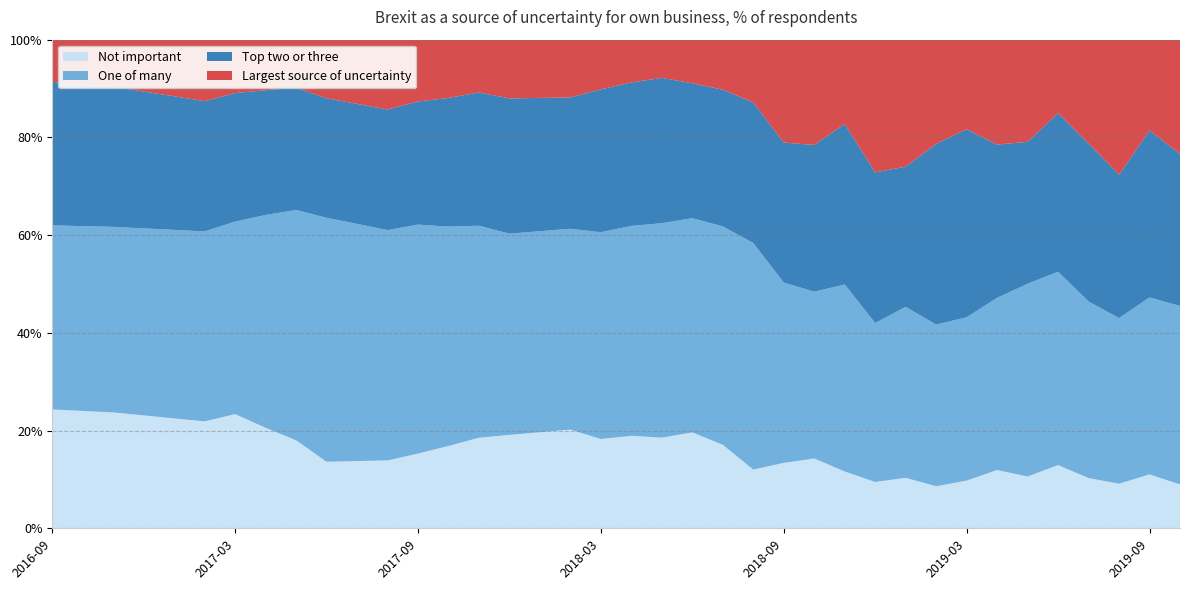

Reading left to right, what are all the values shown in this chart?

Not important: 2016-09=24.3	2016-10=24.0	2016-11=23.7	2016-12=23.1	2017-01=22.5	2017-02=21.9	2017-03=23.4	2017-04=20.6	2017-05=18.0	2017-06=13.6	2017-07=13.8	2017-08=13.9	2017-09=15.3	2017-10=16.9	2017-11=18.5	2017-12=19.1	2018-01=19.7	2018-02=20.2	2018-03=18.3	2018-04=18.9	2018-05=18.6	2018-06=19.6	2018-07=17.1	2018-08=12.0	2018-09=13.4	2018-10=14.3	2018-11=11.6	2018-12=9.5	2019-01=10.3	2019-02=8.6	2019-03=9.8	2019-04=11.9	2019-05=10.6	2019-06=12.9	2019-07=10.3	2019-08=9.1	2019-09=11.0	2019-10=9.0
One of many: 2016-09=37.7	2016-10=37.8	2016-11=38.0	2016-12=38.3	2017-01=38.6	2017-02=38.9	2017-03=39.4	2017-04=43.5	2017-05=47.1	2017-06=49.9	2017-07=48.5	2017-08=47.1	2017-09=46.9	2017-10=44.9	2017-11=43.4	2017-12=41.2	2018-01=41.1	2018-02=41.1	2018-03=42.3	2018-04=43.0	2018-05=43.9	2018-06=43.9	2018-07=44.7	2018-08=46.4	2018-09=36.9	2018-10=34.1	2018-11=38.3	2018-12=32.5	2019-01=35.0	2019-02=33.1	2019-03=33.4	2019-04=35.2	2019-05=39.5	2019-06=39.6	2019-07=36.1	2019-08=33.9	2019-09=36.2	2019-10=36.5
Top two or three: 2016-09=29.4	2016-10=29.0	2016-11=28.7	2016-12=28.0	2017-01=27.3	2017-02=26.7	2017-03=26.3	2017-04=25.5	2017-05=25.0	2017-06=24.4	2017-07=24.6	2017-08=24.7	2017-09=25.2	2017-10=26.3	2017-11=27.3	2017-12=27.7	2018-01=27.3	2018-02=26.9	2018-03=29.2	2018-04=29.4	2018-05=29.7	2018-06=27.6	2018-07=28.0	2018-08=28.7	2018-09=28.6	2018-10=30.0	2018-11=32.9	2018-12=30.8	2019-01=28.7	2019-02=37.0	2019-03=38.5	2019-04=31.4	2019-05=29.1	2019-06=32.4	2019-07=32.4	2019-08=29.3	2019-09=34.2	2019-10=31.1
Largest source of uncertainty: 2016-09=8.6	2016-10=9.1	2016-11=9.6	2016-12=10.6	2017-01=11.6	2017-02=12.6	2017-03=10.9	2017-04=10.3	2017-05=9.8	2017-06=12.0	2017-07=13.2	2017-08=14.3	2017-09=12.7	2017-10=11.9	2017-11=10.8	2017-12=12.0	2018-01=11.9	2018-02=11.8	2018-03=10.2	2018-04=8.8	2018-05=7.8	2018-06=8.9	2018-07=10.2	2018-08=12.9	2018-09=21.1	2018-10=21.6	2018-11=17.2	2018-12=27.2	2019-01=26.0	2019-02=21.3	2019-03=18.3	2019-04=21.5	2019-05=20.9	2019-06=15.1	2019-07=21.2	2019-08=27.6	2019-09=18.6	2019-10=23.4